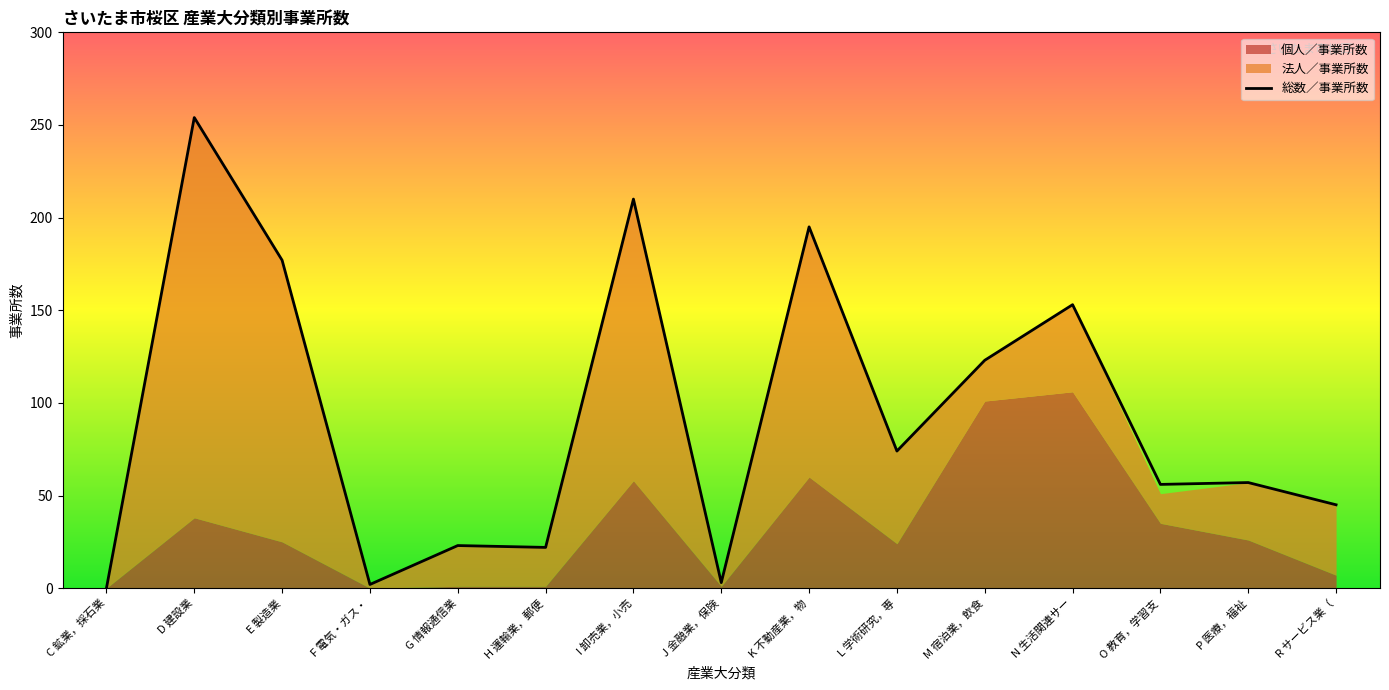

Is it true that 個人／事業所数 equals 6 at E 製造業?

False